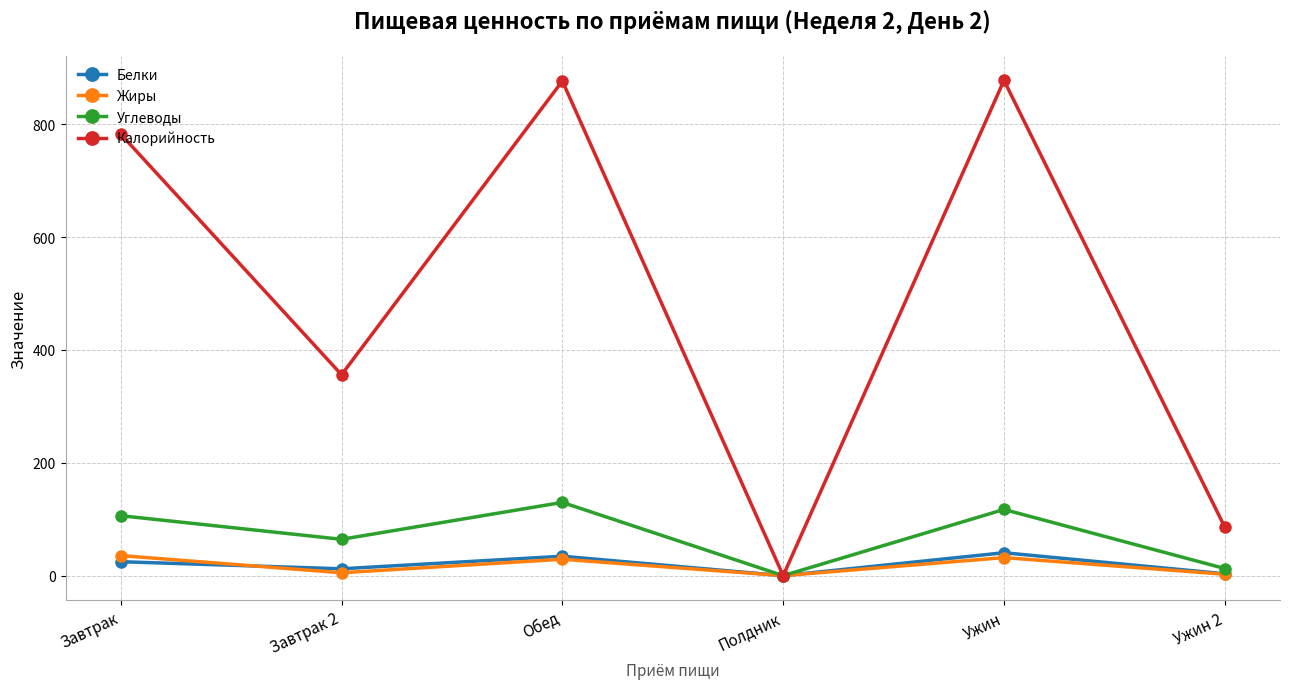

Is the value of Калорийность at Завтрак 2 greater than the value of Белки at Полдник?

Yes